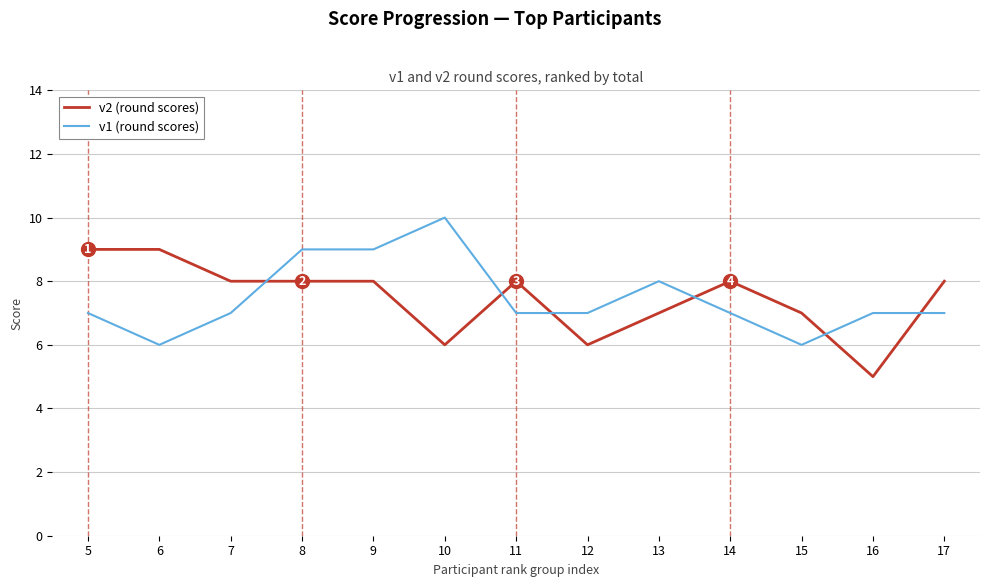

What is the difference between the maximum and minimum values in the v2 (round scores) series?

4